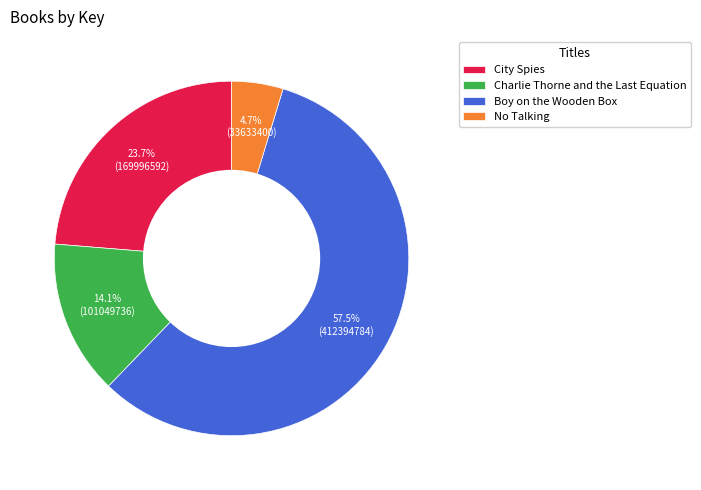

Rank the categories by value from lowest to highest.

No Talking, Charlie Thorne and the Last Equation, City Spies, Boy on the Wooden Box